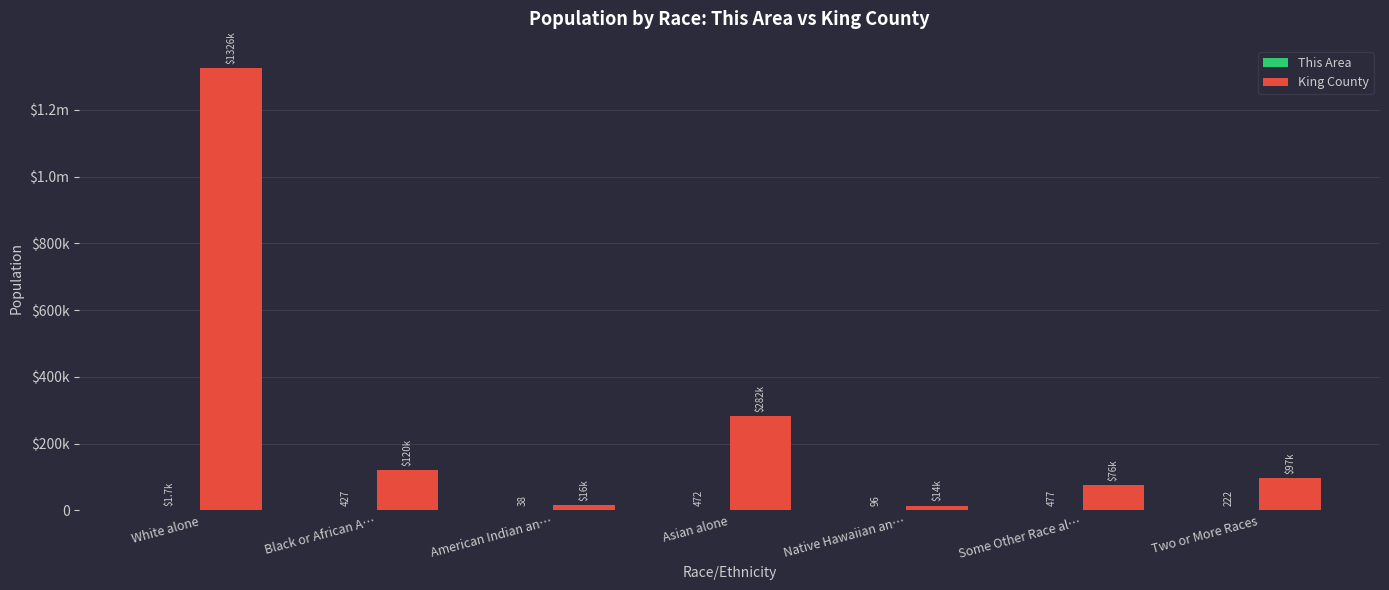

What position from the right is American Indian an…?

5